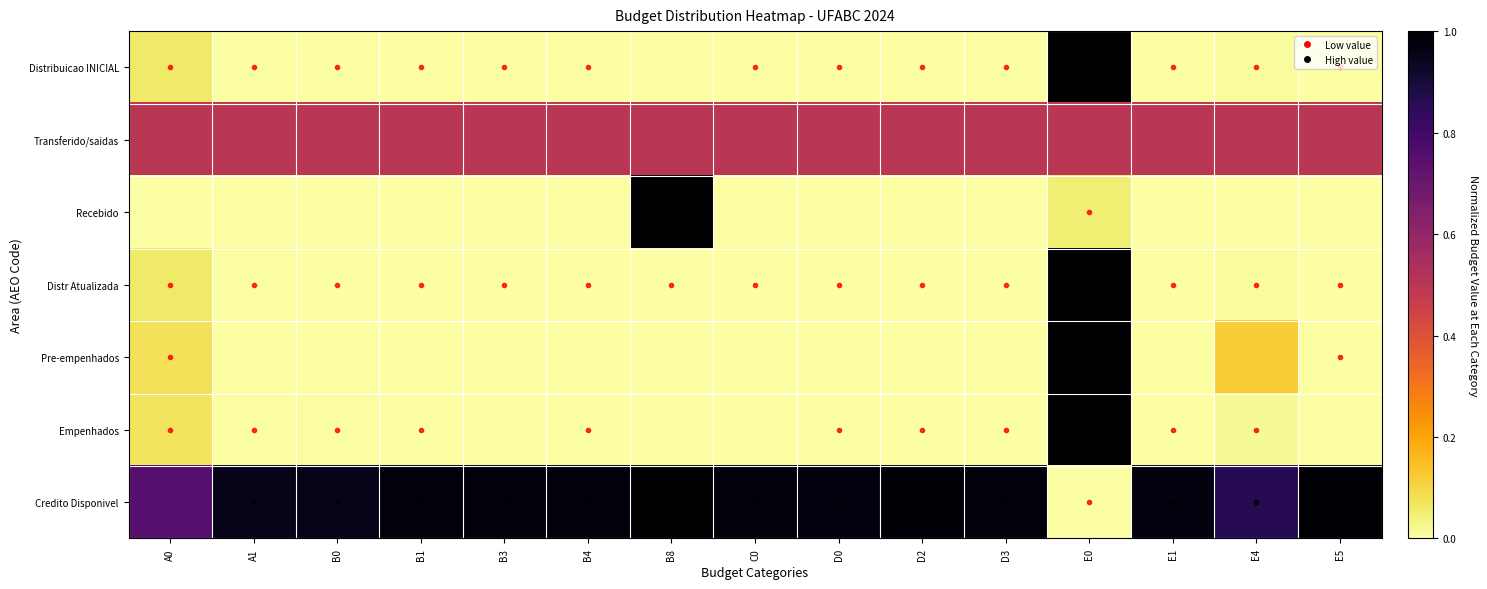

Reading left to right, transcribe all the data shown in this chart.

Distribuicao INICIAL: A0=0.1	A1=0.0	B0=0.0	B1=0.0	B3=0.0	B4=0.0	B8=0.0	C0=0.0	D0=0.0	D2=0.0	D3=0.0	E0=1.0	E1=0.0	E4=0.0	E5=0.0
Transferido/saidas: A0=0.5	A1=0.5	B0=0.5	B1=0.5	B3=0.5	B4=0.5	B8=0.5	C0=0.5	D0=0.5	D2=0.5	D3=0.5	E0=0.5	E1=0.5	E4=0.5	E5=0.5
Recebido: A0=0.0	A1=0.0	B0=0.0	B1=0.0	B3=0.0	B4=0.0	B8=1.0	C0=0.0	D0=0.0	D2=0.0	D3=0.0	E0=0.0	E1=0.0	E4=0.0	E5=0.0
Distr Atualizada: A0=0.1	A1=0.0	B0=0.0	B1=0.0	B3=0.0	B4=0.0	B8=0.0	C0=0.0	D0=0.0	D2=0.0	D3=0.0	E0=1.0	E1=0.0	E4=0.0	E5=0.0
Pre-empenhados: A0=0.1	A1=0.0	B0=0.0	B1=0.0	B3=0.0	B4=0.0	B8=0.0	C0=0.0	D0=0.0	D2=0.0	D3=0.0	E0=1.0	E1=0.0	E4=0.1	E5=0.0
Empenhados: A0=0.1	A1=0.0	B0=0.0	B1=0.0	B3=0.0	B4=0.0	B8=0.0	C0=0.0	D0=0.0	D2=0.0	D3=0.0	E0=1.0	E1=0.0	E4=0.0	E5=0.0
Credito Disponivel: A0=0.7	A1=1.0	B0=1.0	B1=1.0	B3=1.0	B4=1.0	B8=1.0	C0=1.0	D0=1.0	D2=1.0	D3=1.0	E0=0.0	E1=1.0	E4=0.9	E5=1.0